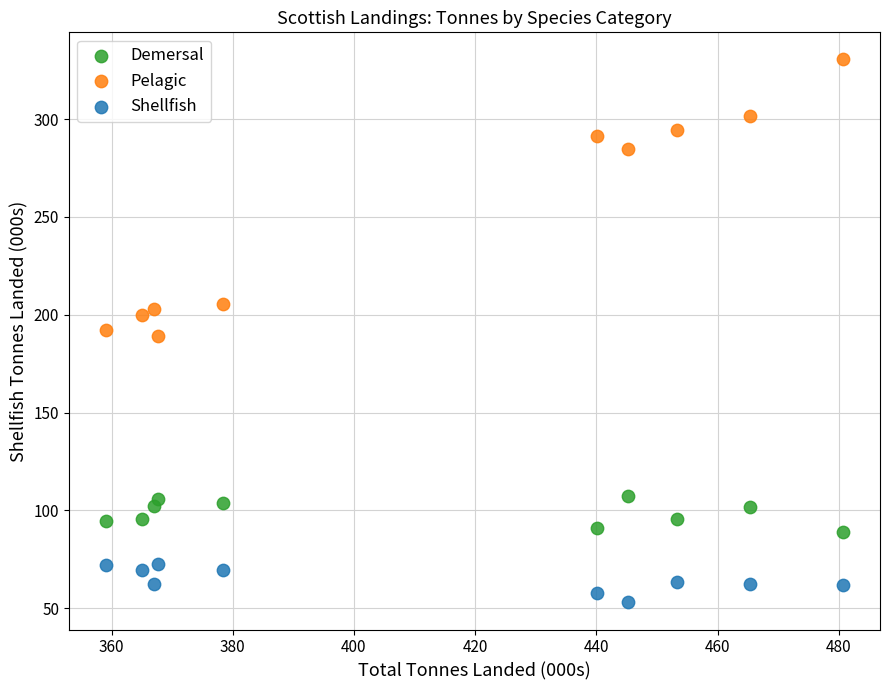

What is the X range (max minus min) for the scatter plot?

121.7